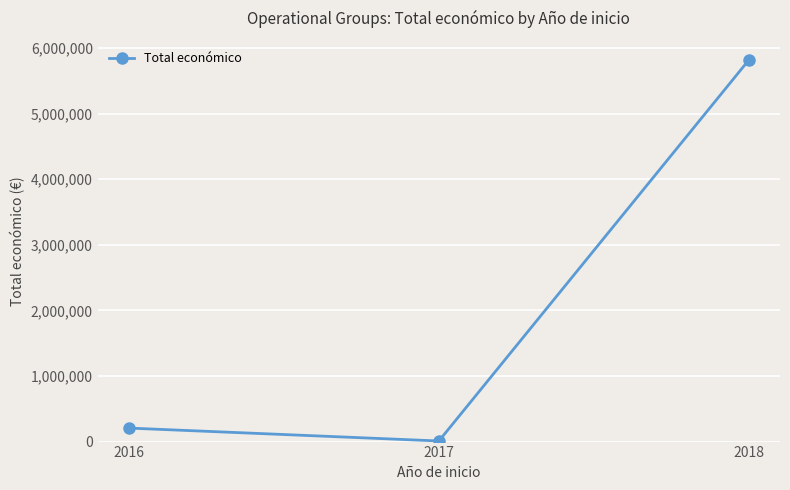

The chart shows a value of 9019166 at 2018. True or false?

False